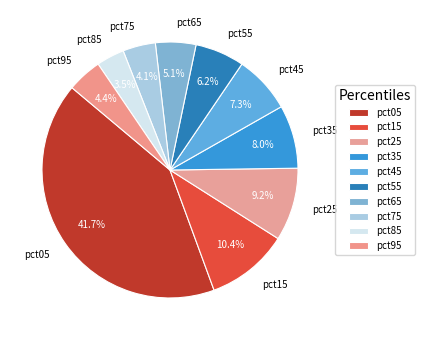

Which slice is the smallest?

pct85